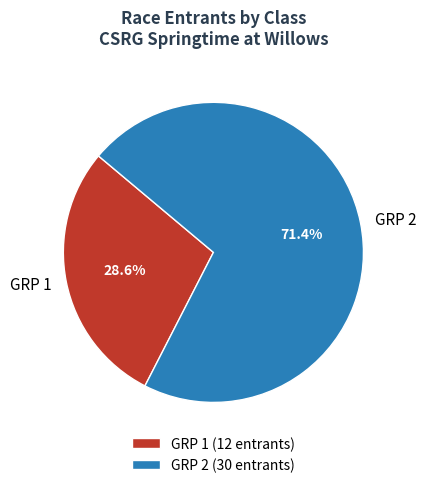

Rank the categories by value from highest to lowest.

GRP 2, GRP 1